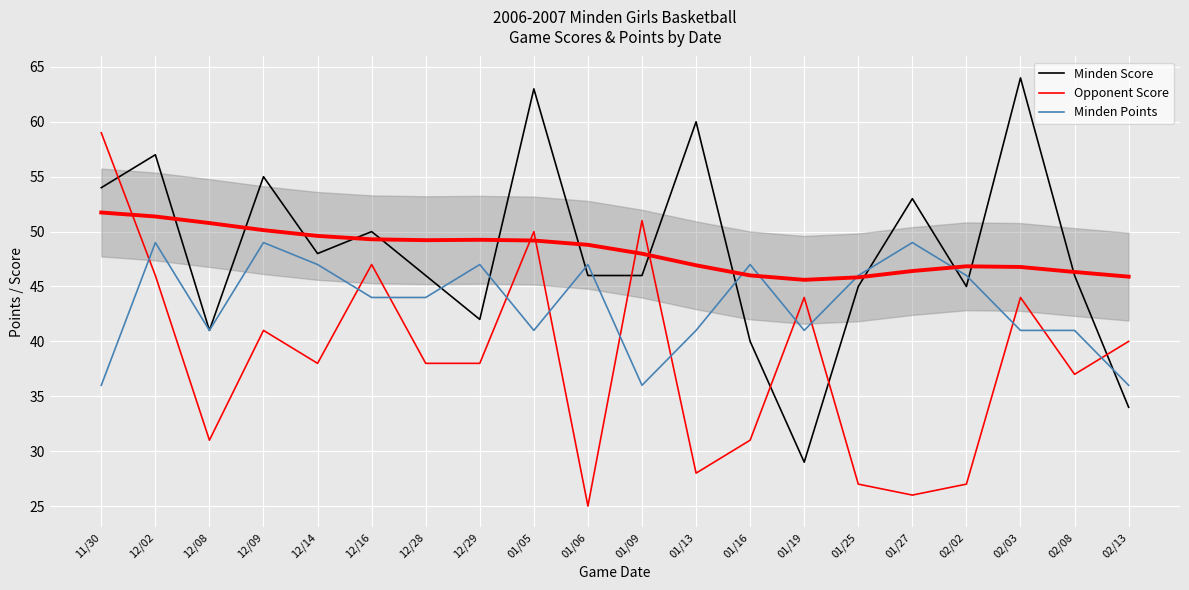

True or false: Minden Score has a value of 42 at 01/19.

False